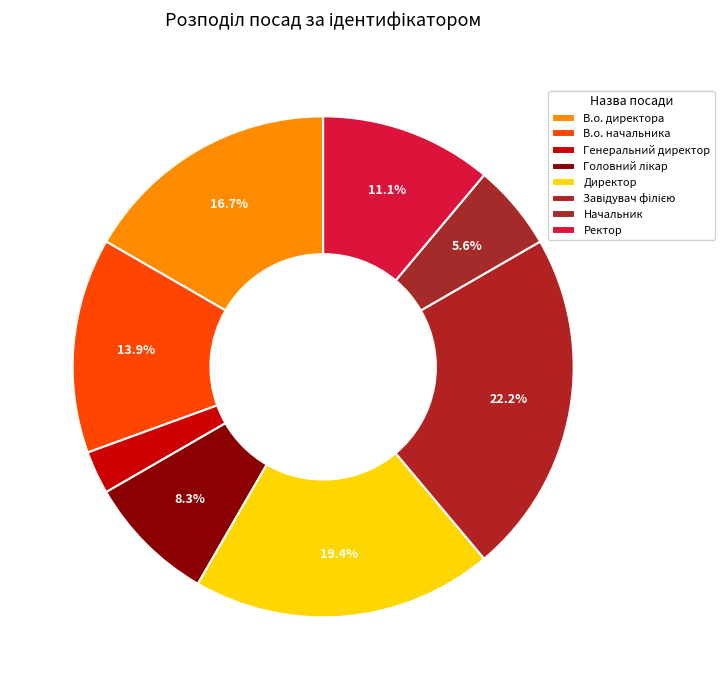

To the nearest percent, what portion does Генеральний директор represent?

3%